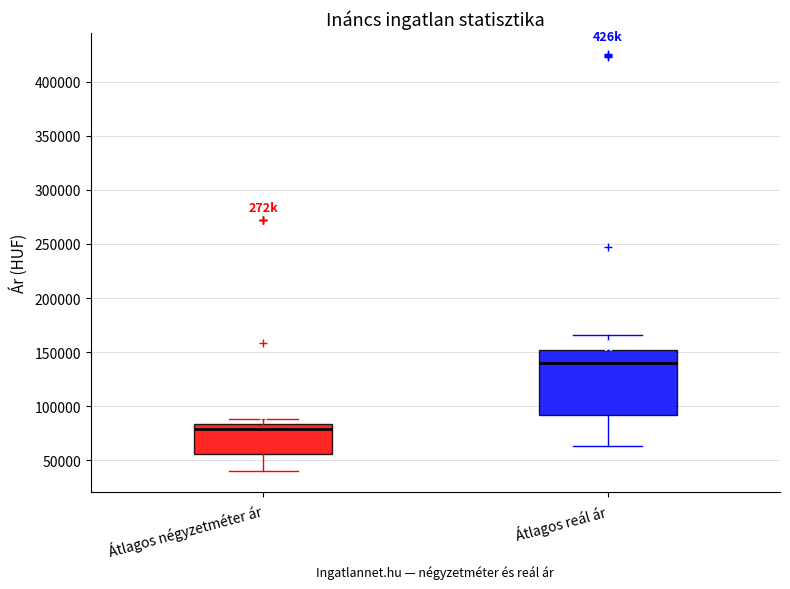

Reading left to right, transcribe this box plot: for each box, give where its median line is, the range the box spans, and where its two whiskers end, as read against the y-axis. The values are not printed on the chart, so give them approximately, as read against the axis.

Átlagos négyzetméter ár: median 80000, box 55000 to 85000, whiskers 40000 to 90000
Átlagos reál ár: median 140000, box 90000 to 150000, whiskers 65000 to 165000